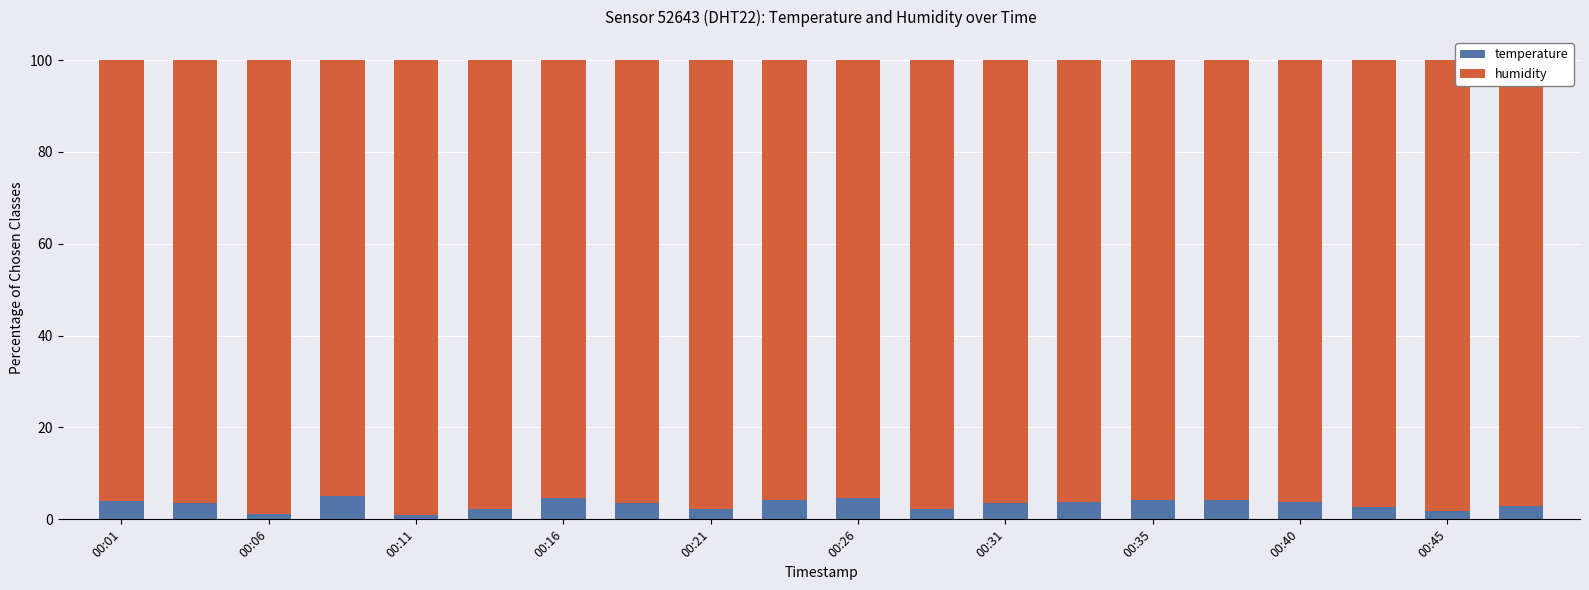

What is the difference between the maximum and minimum values in the temperature series?

4.0